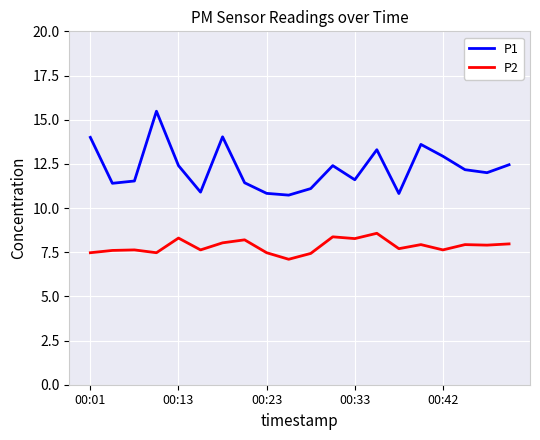

What is the highest value of the P1 series?

15.5